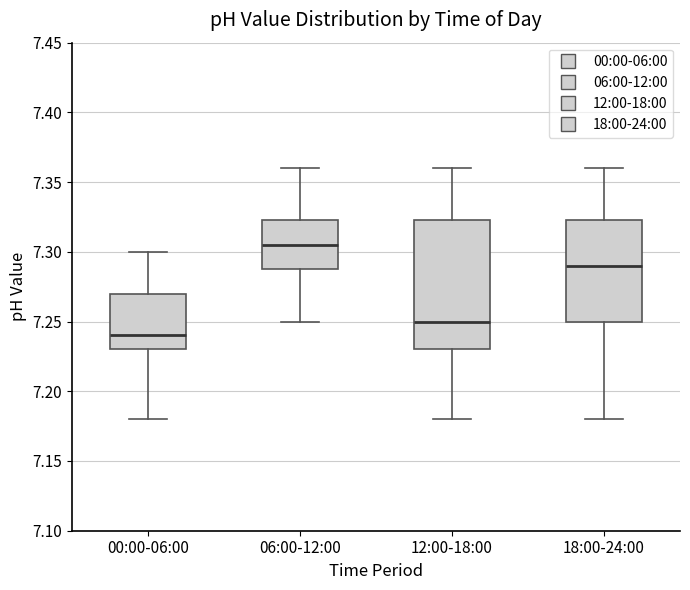

Where does the lower whisker of the box for 18:00-24:00 end on the y-axis? The values are not printed on the chart, so give them approximately, as read against the axis.

7.180